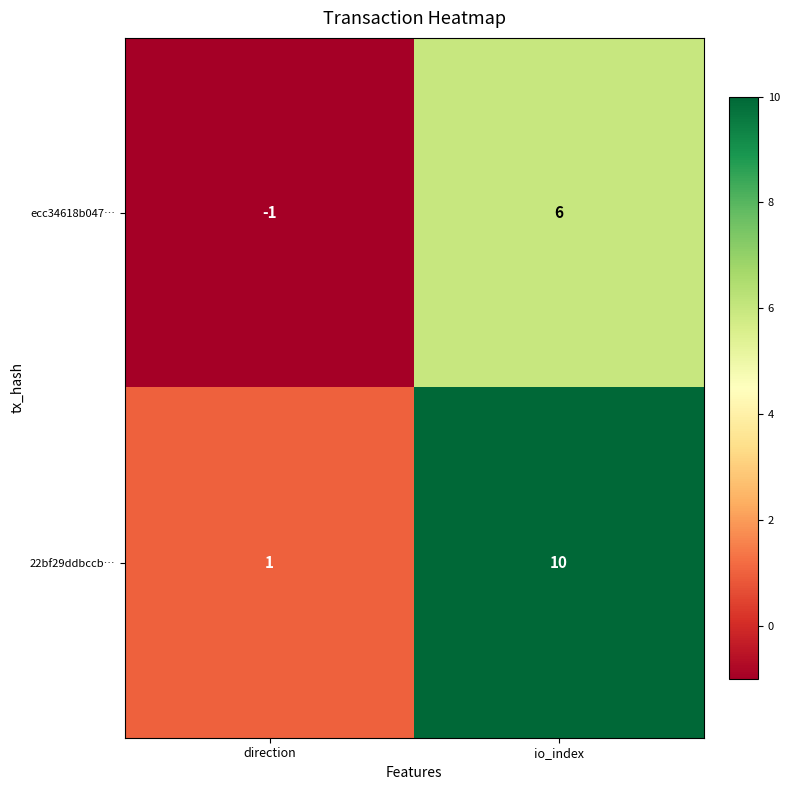

Where is ecc34618b047… nearest to the value 2?

direction